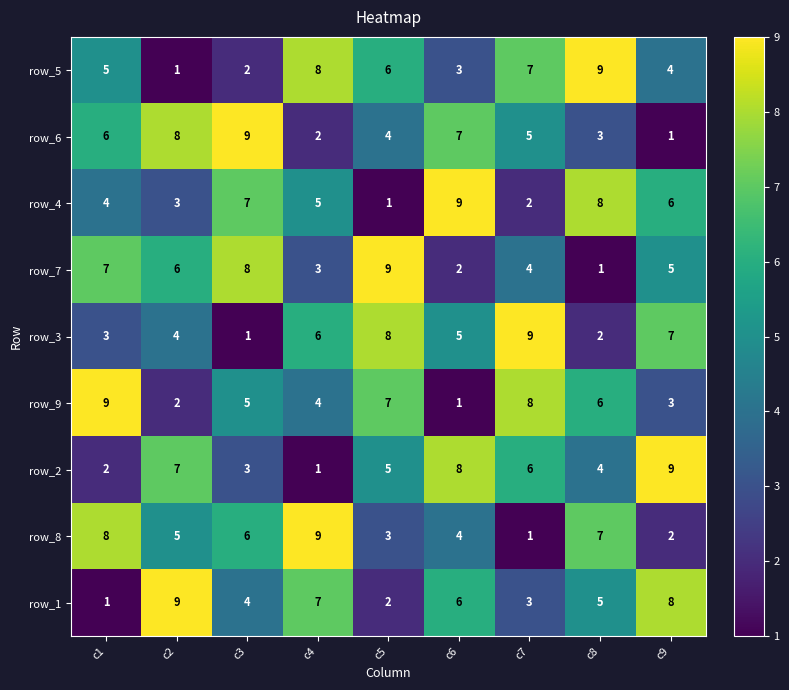

Is it true that row_9 equals 1 at c3?

False